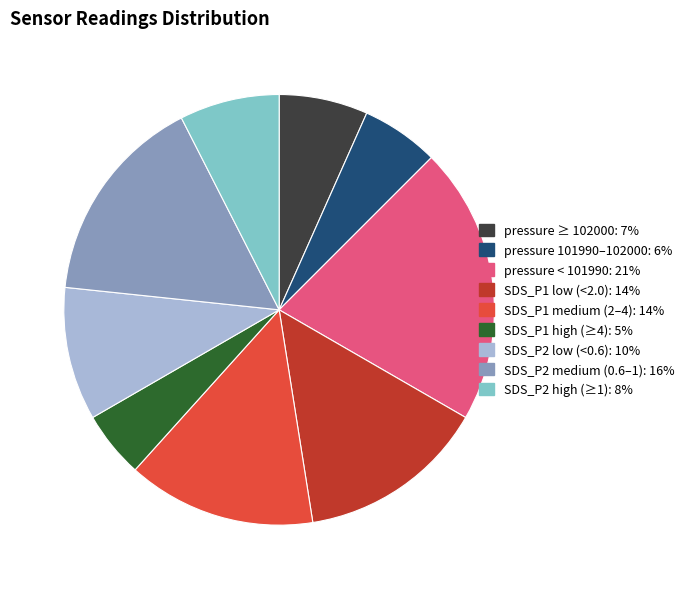

Is there a majority slice in this chart?

No